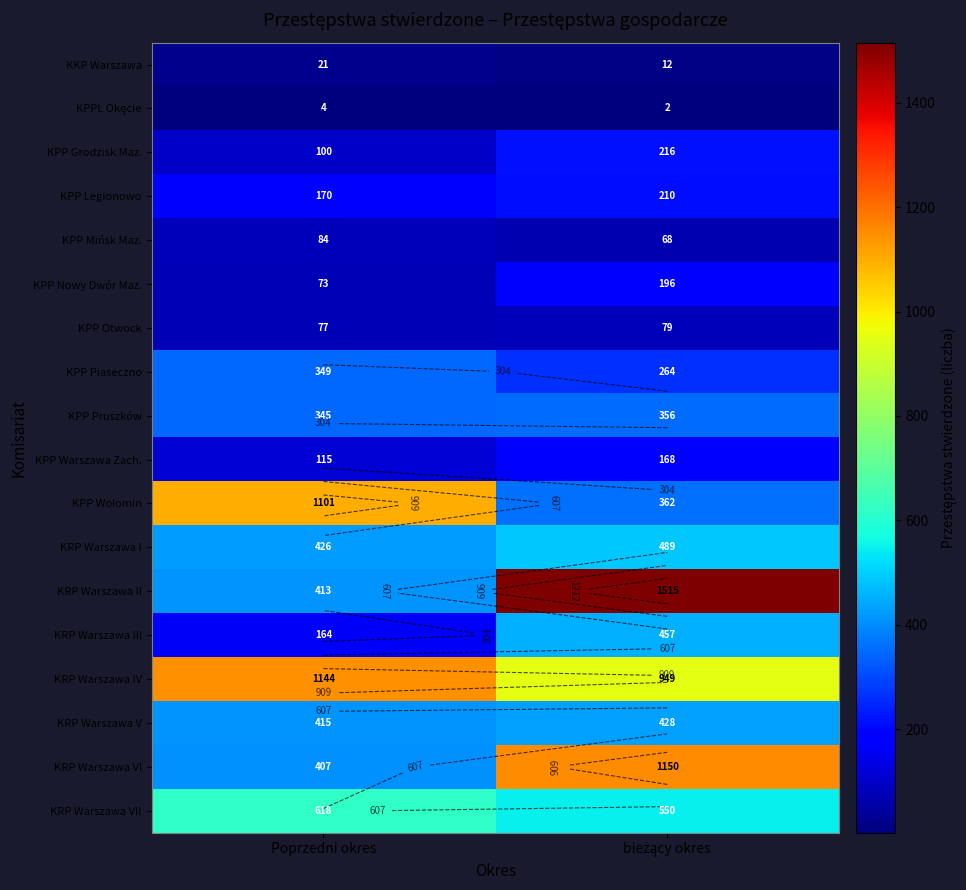

List the labels in order of KRP Warszawa II value, largest first.

bieżący okres, Poprzedni okres